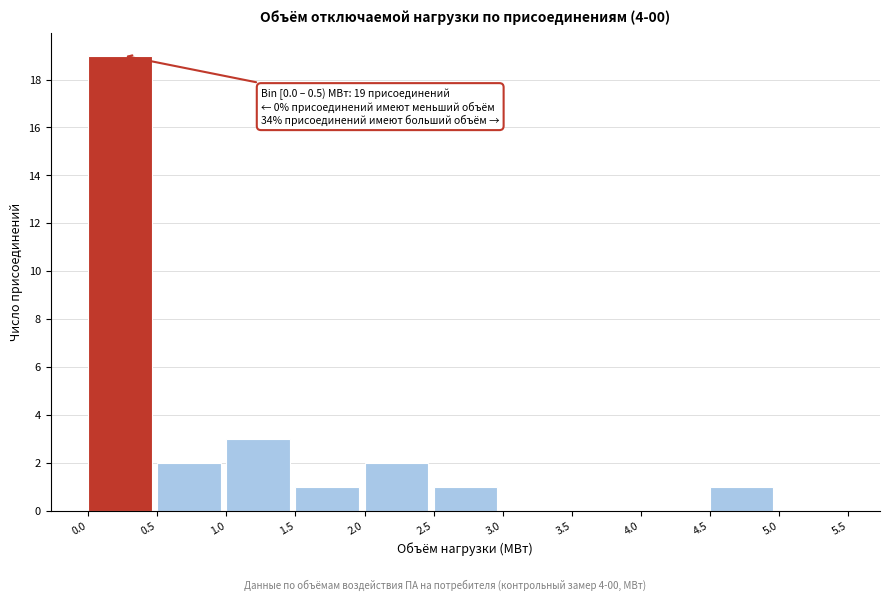

Over which range of the x-axis is the bar tallest?

0.0 to 0.5